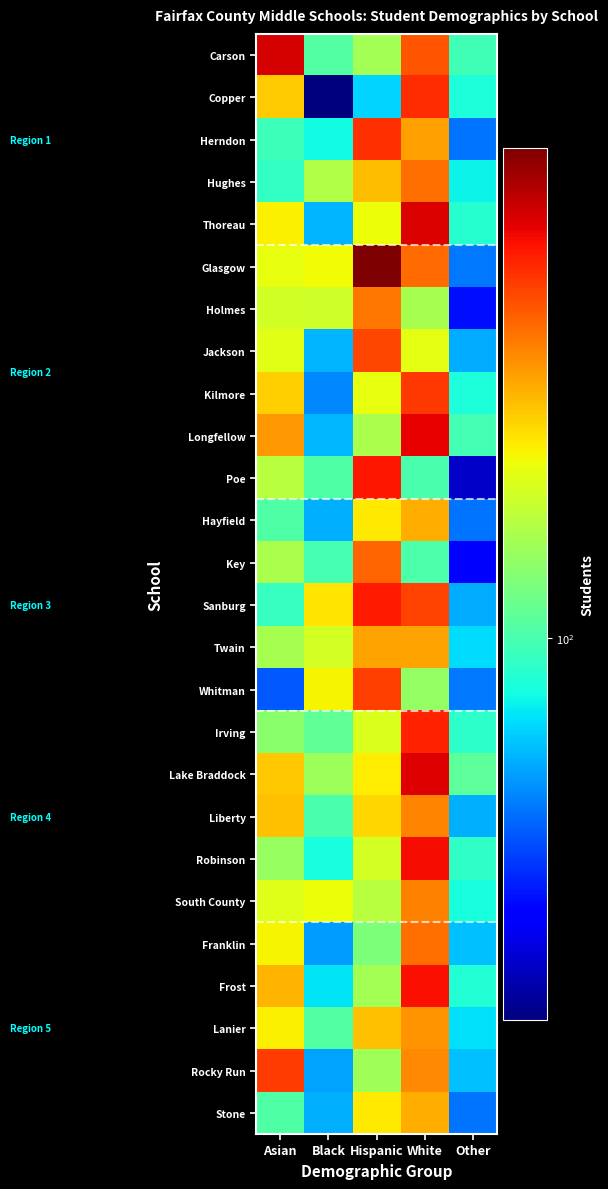

Which series has the widest spread of values?

Glasgow